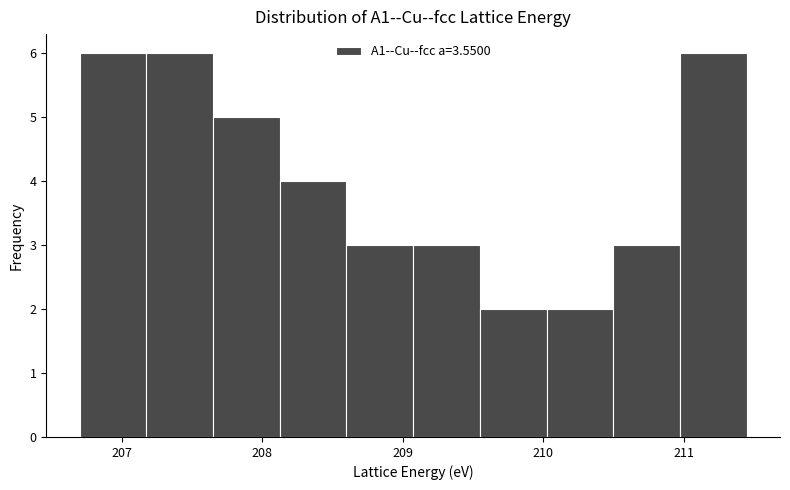

Reading left to right, transcribe this chart: for each bar, give the range it covers on the x-axis and its height. Neither the bar edges nor the heights are printed on the chart, so give them approximately, as read against the axes.

206.7 to 207.2: 6
207.2 to 207.6: 6
207.6 to 208.1: 5
208.1 to 208.6: 4
208.6 to 209.1: 3
209.1 to 209.5: 3
209.5 to 210.0: 2
210.0 to 210.5: 2
210.5 to 211.0: 3
211.0 to 211.4: 6